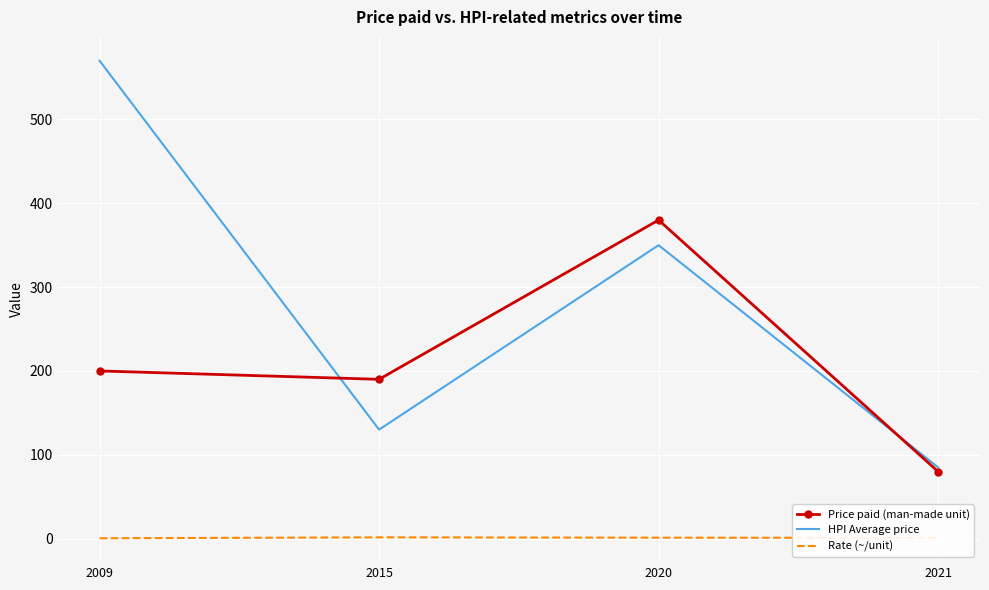

What are all the series names shown in the legend?

Price paid (man-made unit), HPI Average price, Rate (~/unit)